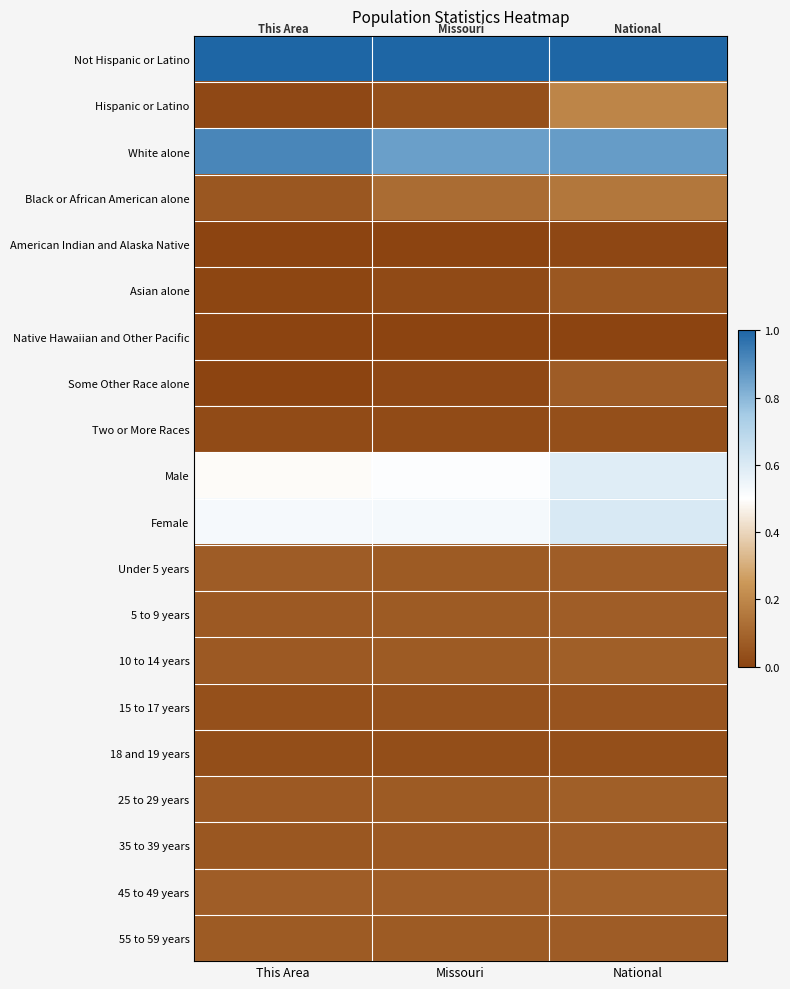

Which series changed the most between Missouri and National?

Hispanic or Latino